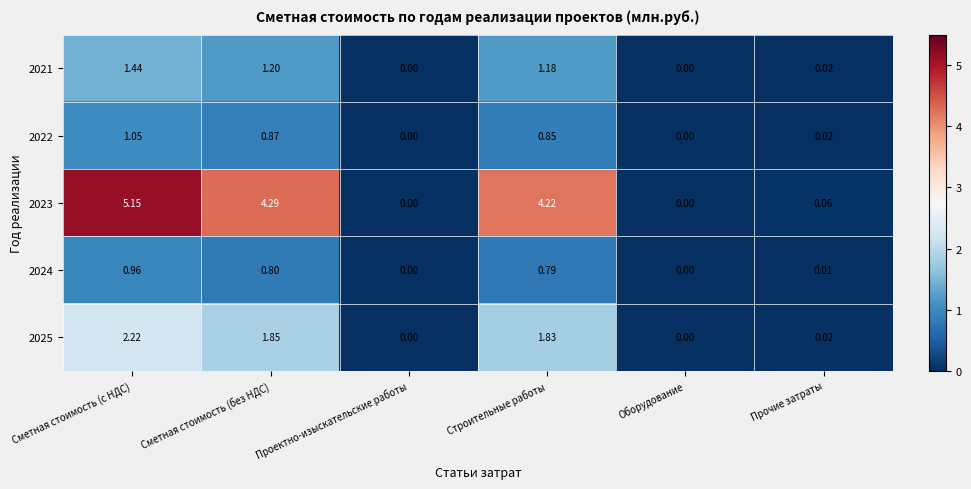

Where is 2025 nearest to the value 1?

Строительные работы